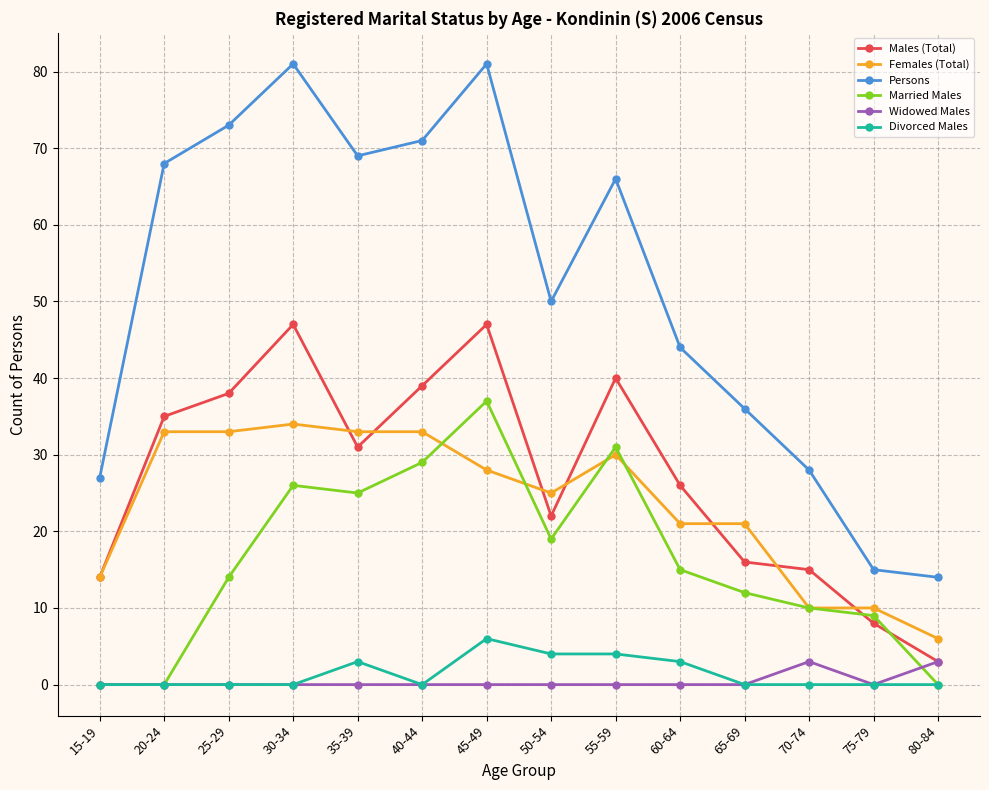

What is the sum of the Persons values at 35-39 and 40-44?

140